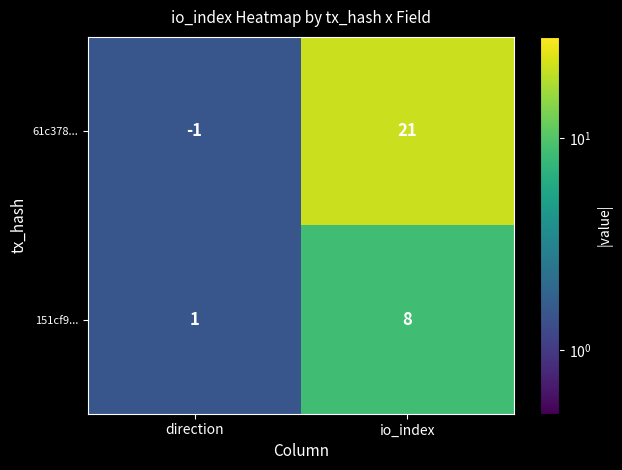

Where is 61c378... nearest to the value 10?

direction